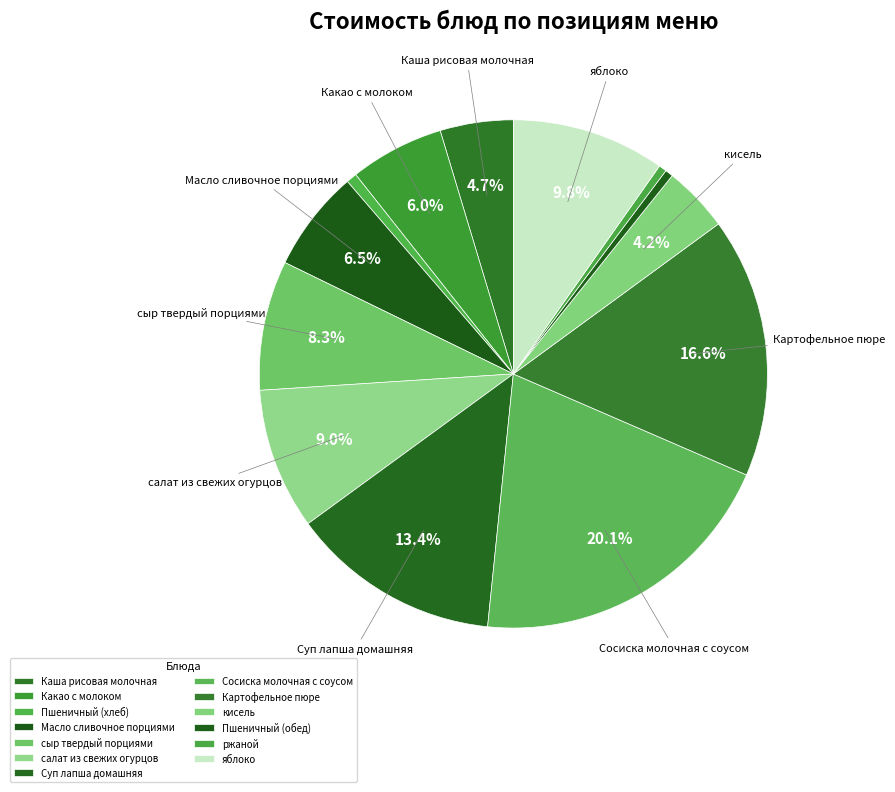

How many segments does this pie chart have?

13